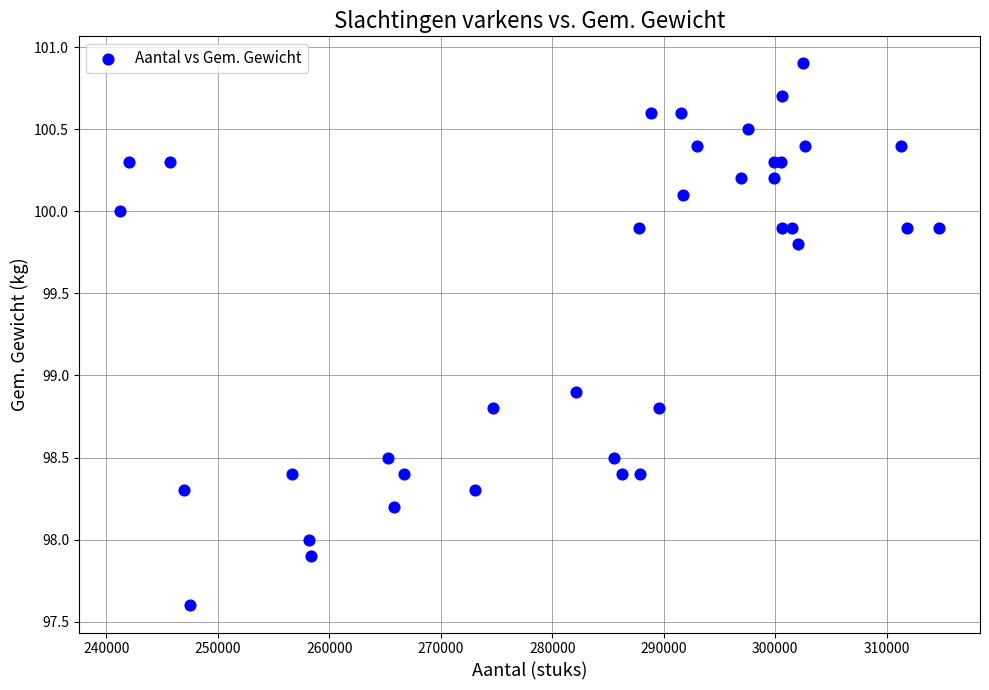

What Y value in the scatter plot is closest to 99?

98.9